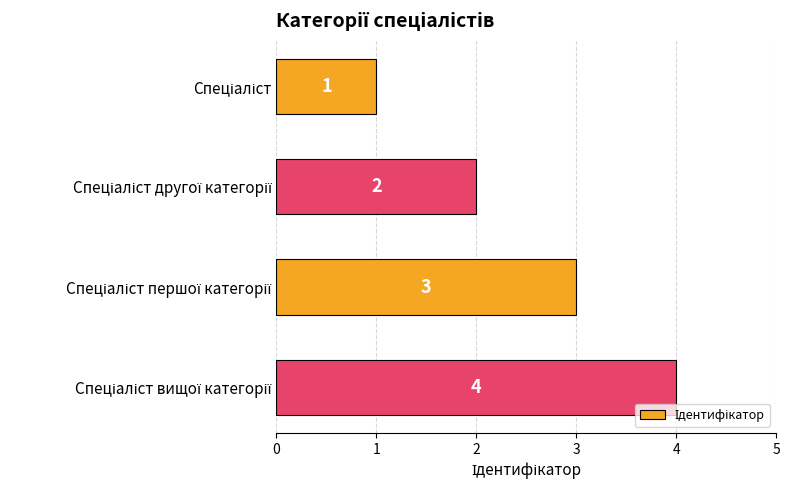

How many values are between 2 and 4?

3